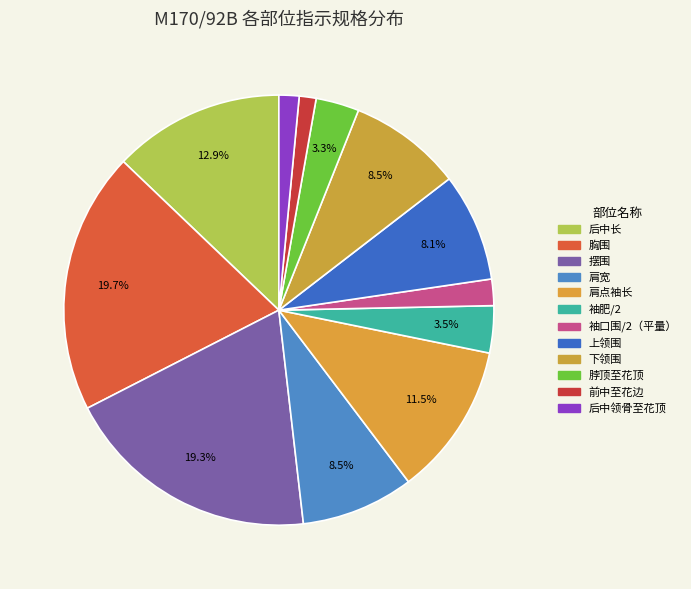

Which slice is the smallest?

前中至花边